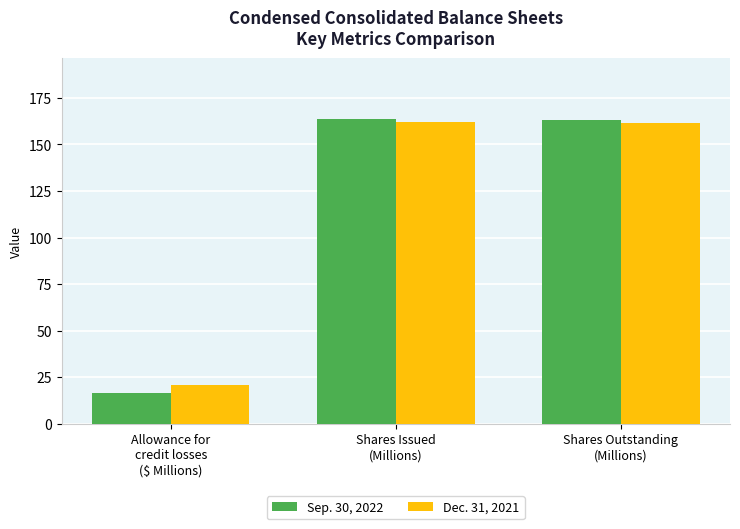

Rank the series by their average value, from lowest to highest.

Sep. 30, 2022, Dec. 31, 2021